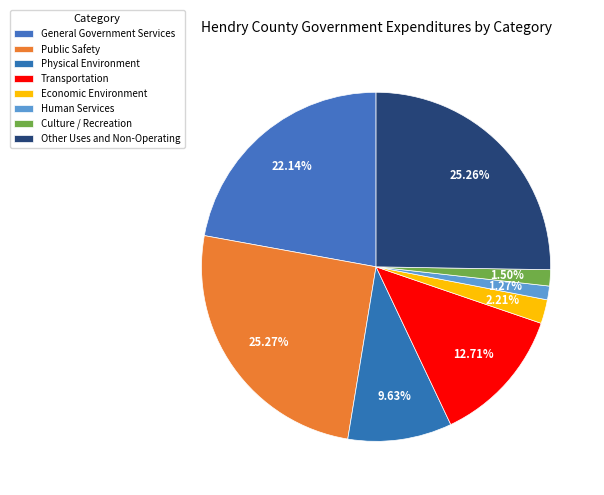

Is it true that Economic Environment is 1% of the pie?

False